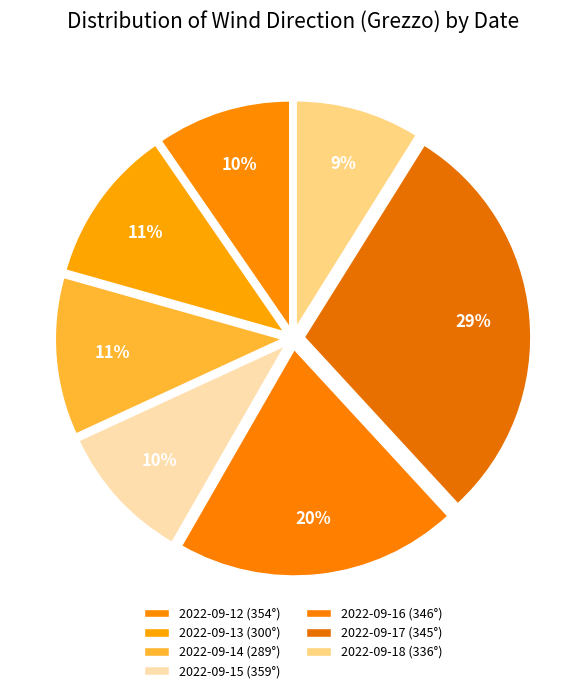

Rank the categories by value from lowest to highest.

2022-09-18 (336°), 2022-09-12 (354°), 2022-09-15 (359°), 2022-09-13 (300°), 2022-09-14 (289°), 2022-09-16 (346°), 2022-09-17 (345°)